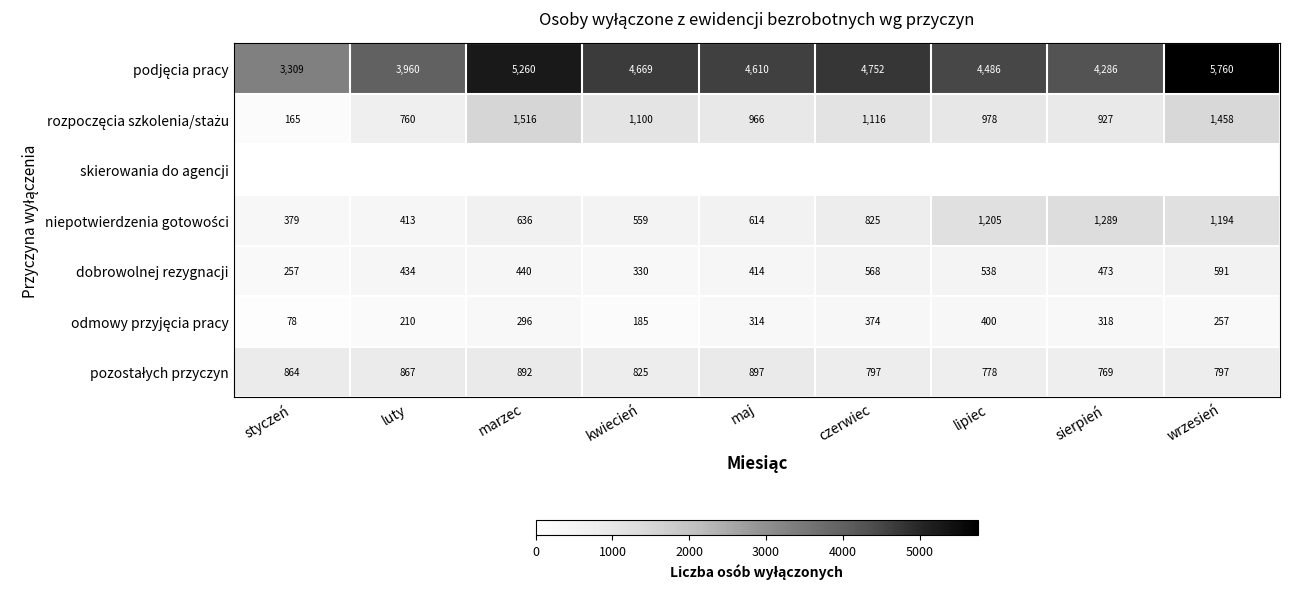

Between kwiecień and czerwiec, which is larger?

czerwiec